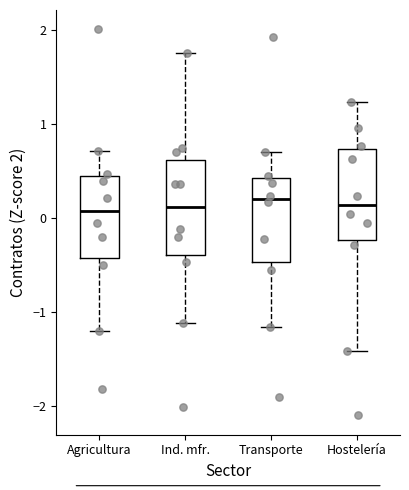

Where does the upper whisker of the box for Transporte end on the y-axis? The values are not printed on the chart, so give them approximately, as read against the axis.

0.7